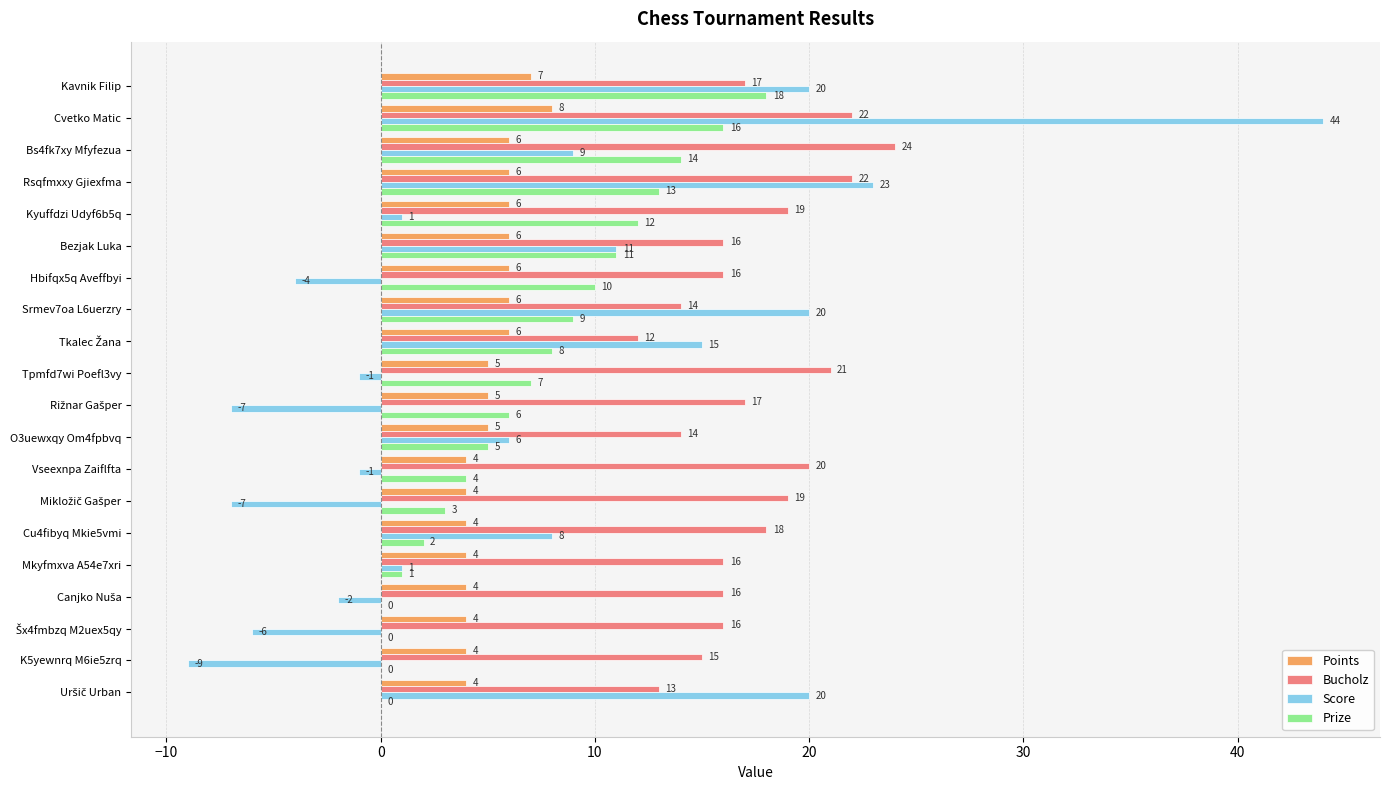

Is it true that Score equals 9 at Srmev7oa L6uerzry?

False